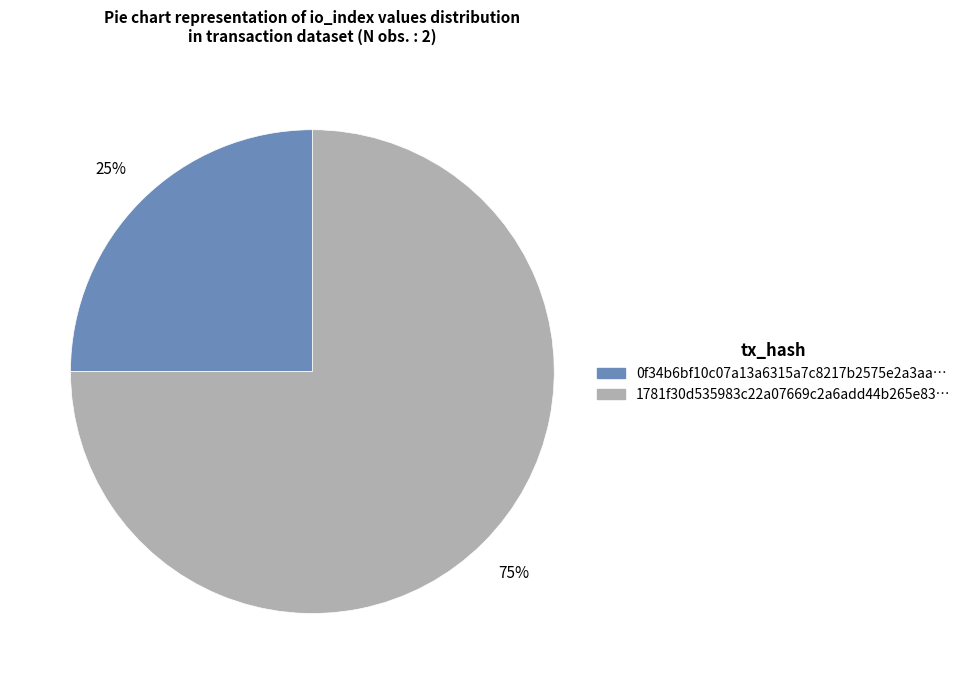

To the nearest percent, what is the difference between the largest and smallest slice percentages?

50%